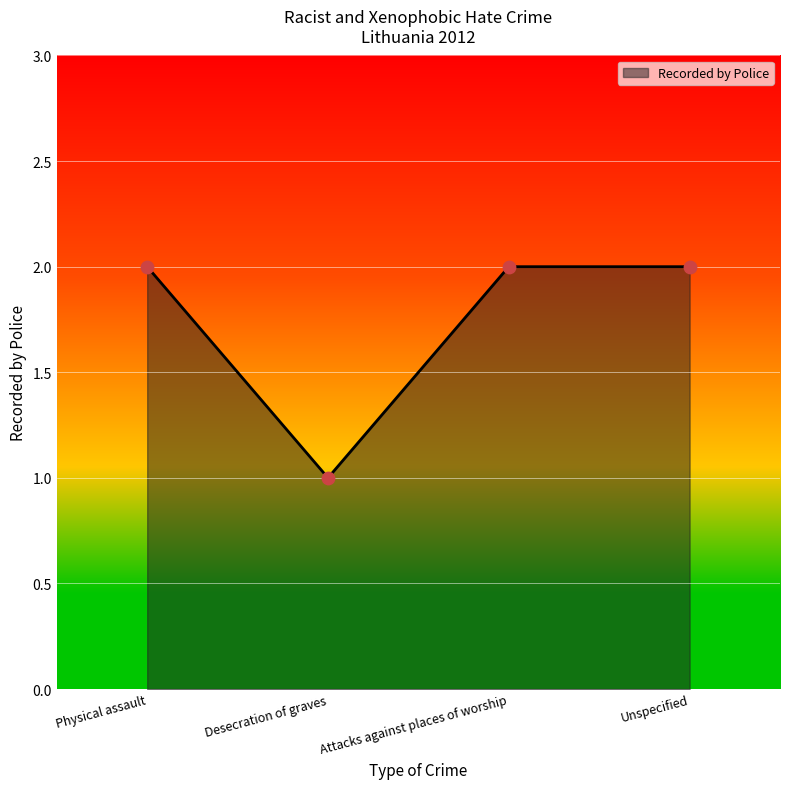

Approximately how many times larger is the value at Unspecified compared to Attacks against places of worship?

1.0